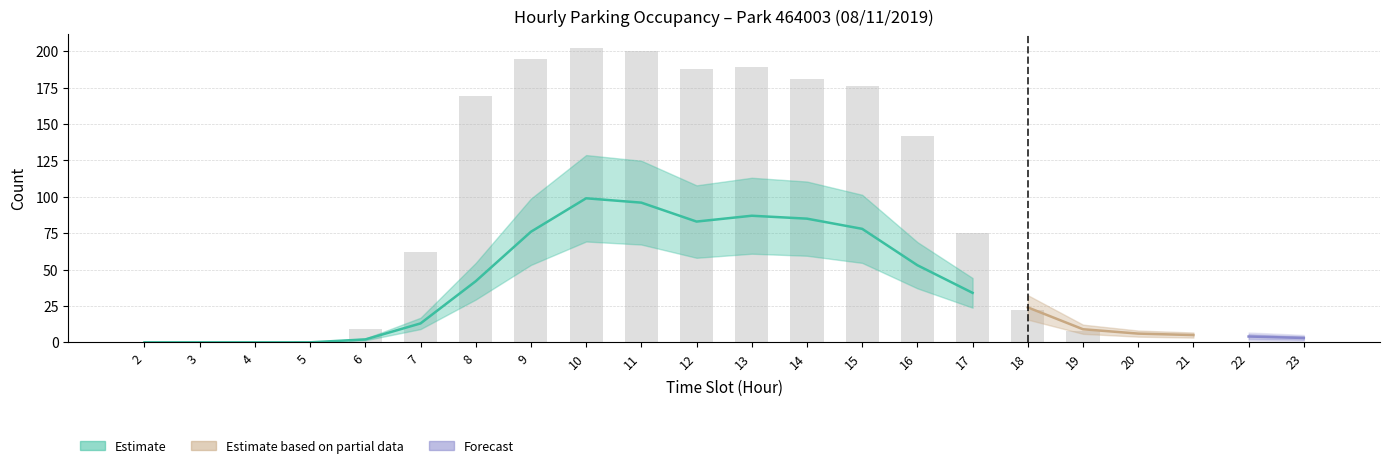

At which label does the data first exceed 62?

8